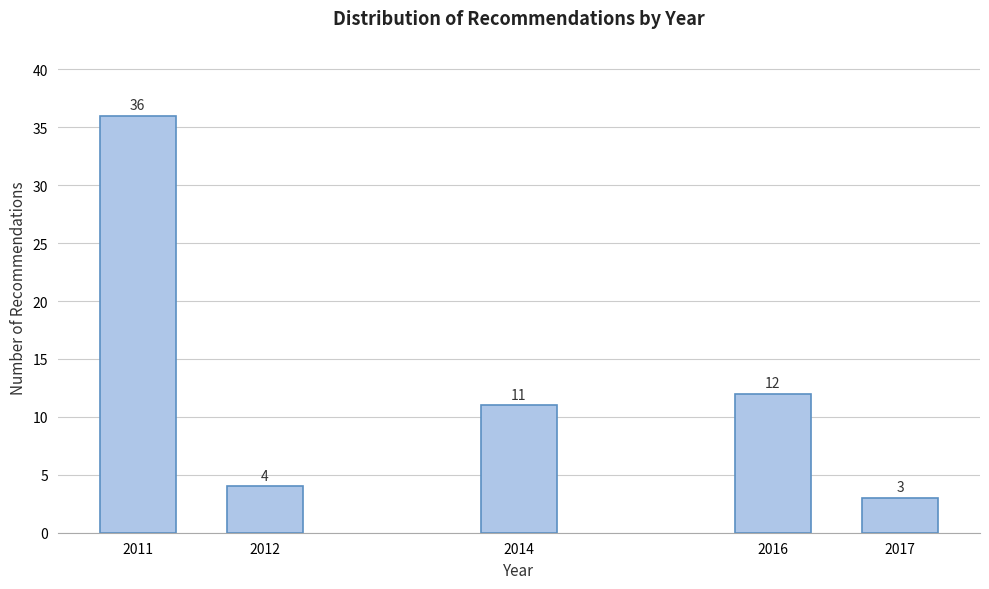

Reading left to right, what are all the values shown in this chart?

36	4	11	12	3